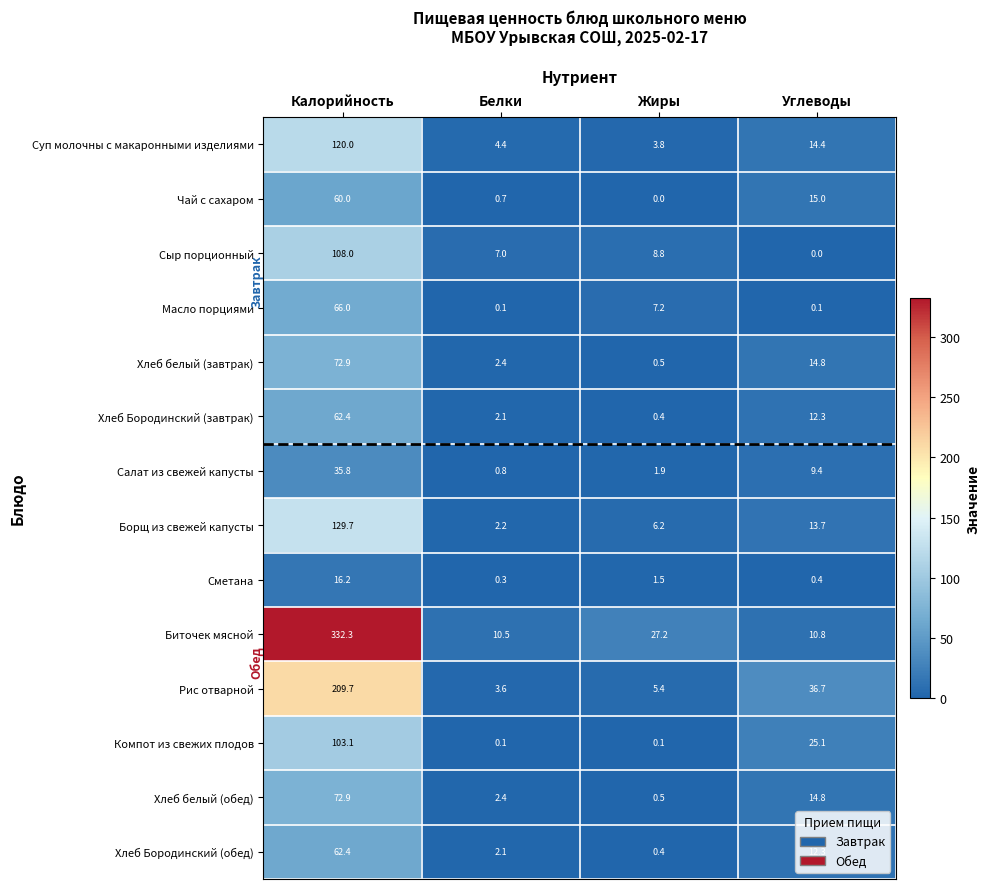

Where is Рис отварной nearest to the value 106?

Углеводы